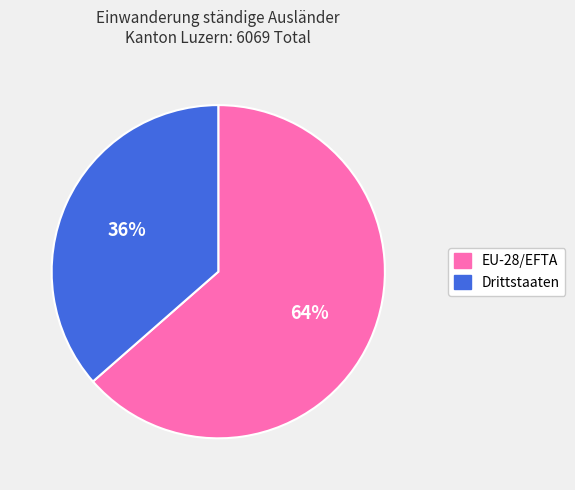

To the nearest percent, what is the average slice percentage?

50%